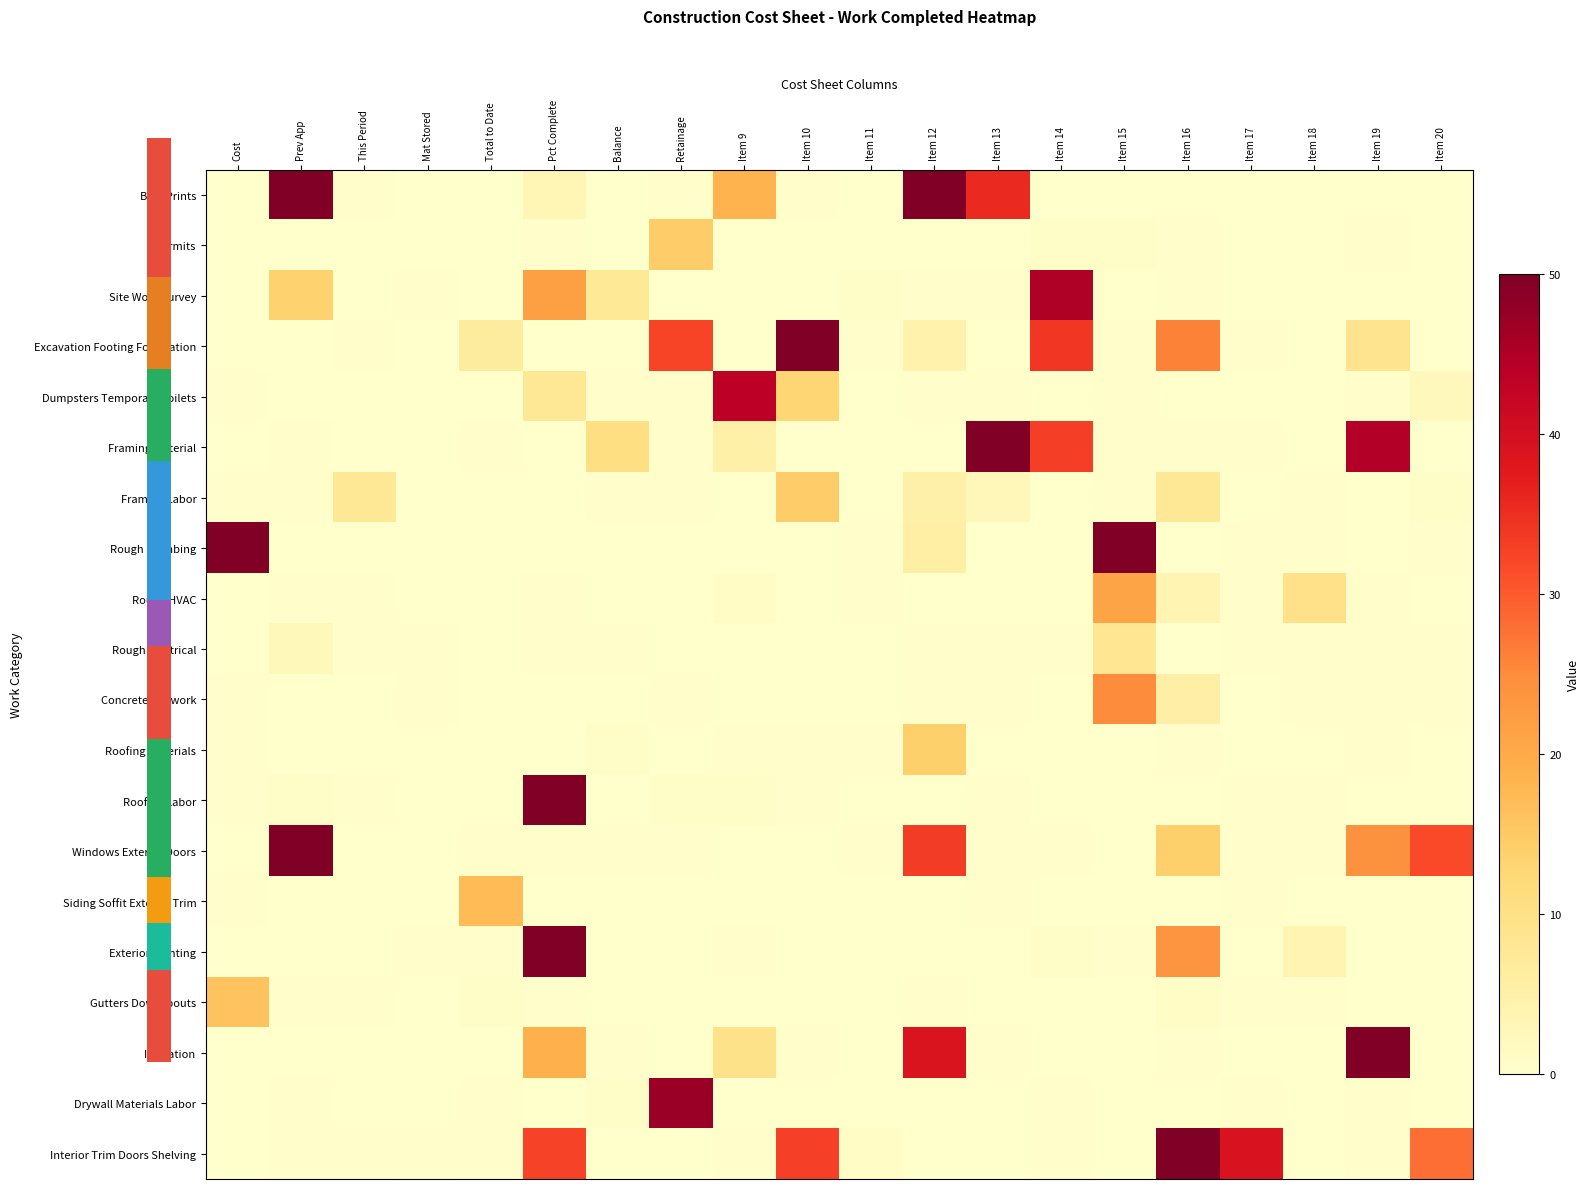

What is the difference between the second highest and minimum values in the Framing Labor series?

7.8